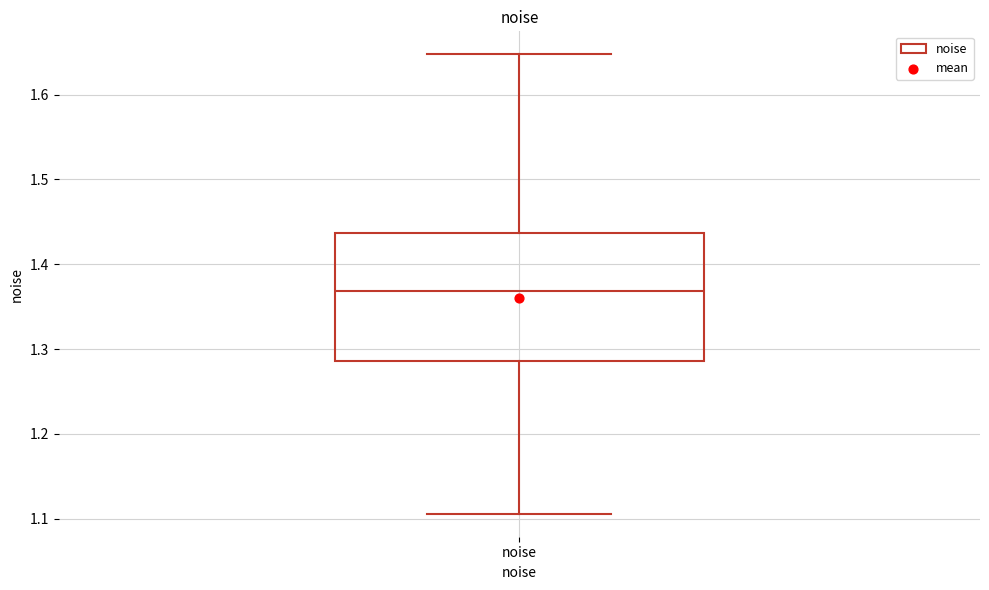

Transcribe this box plot: give where the median line is, the range the box spans, and where the two whiskers end, as read against the y-axis. The values are not printed on the chart, so give them approximately, as read against the axis.

median 1.37, box 1.29 to 1.44, whiskers 1.11 to 1.65